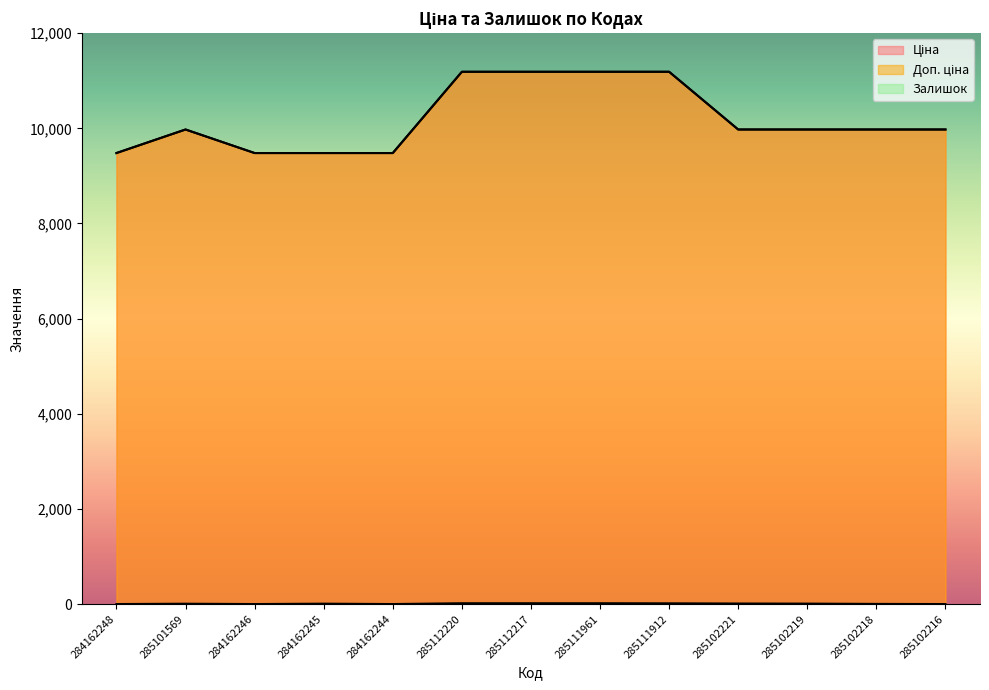

What is the sum of the Доп. ціна values at 285111912 and 284162246?

20668.2